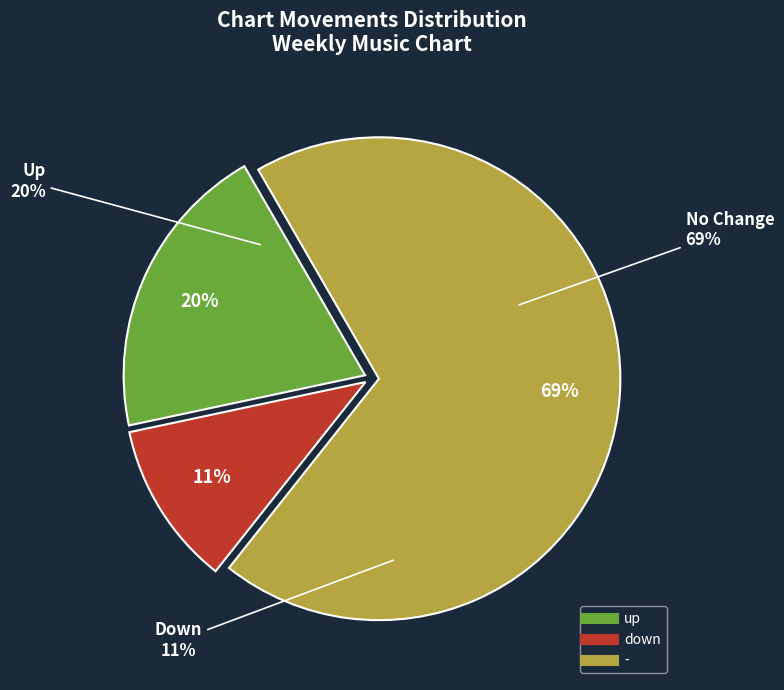

Combined, what portion of the pie is down and up?

31.0%